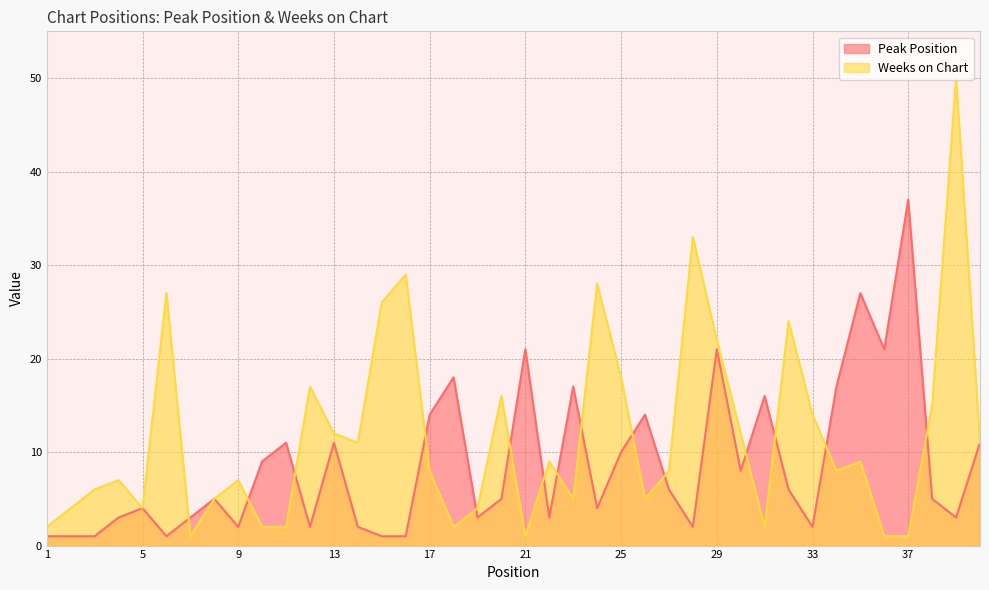

What is the approximate value of Peak Position at 31, to the nearest 5?

15